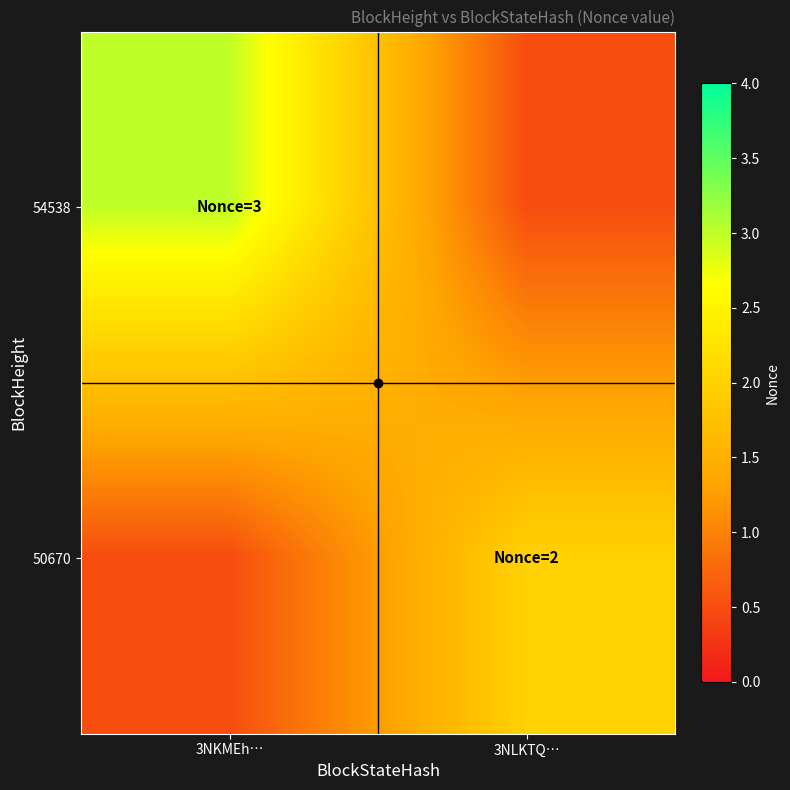

At which category is the sum across all series the highest?

3NKMEh…